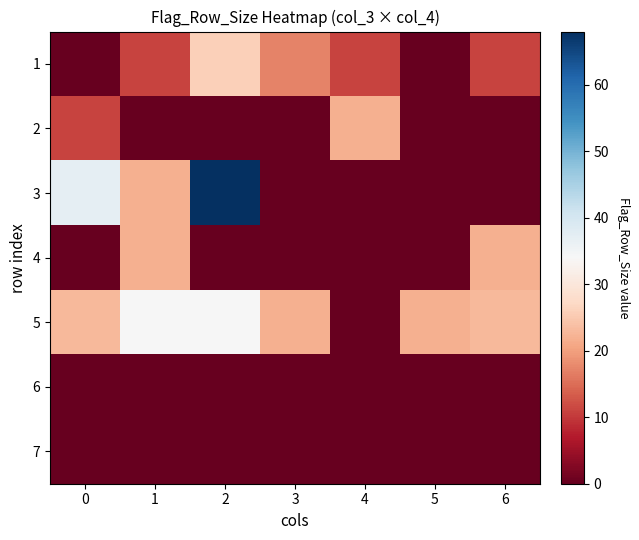

Between 5 and 6, which series saw the biggest shift?

4